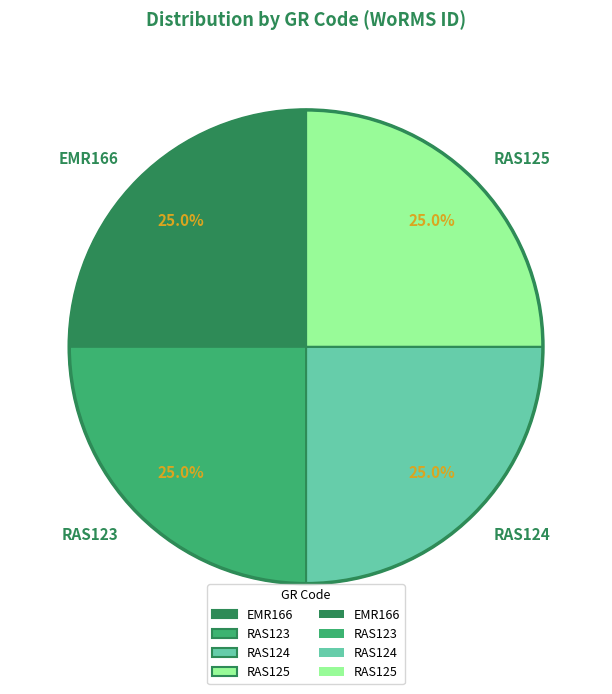

Does RAS123 represent more than half of the total?

No